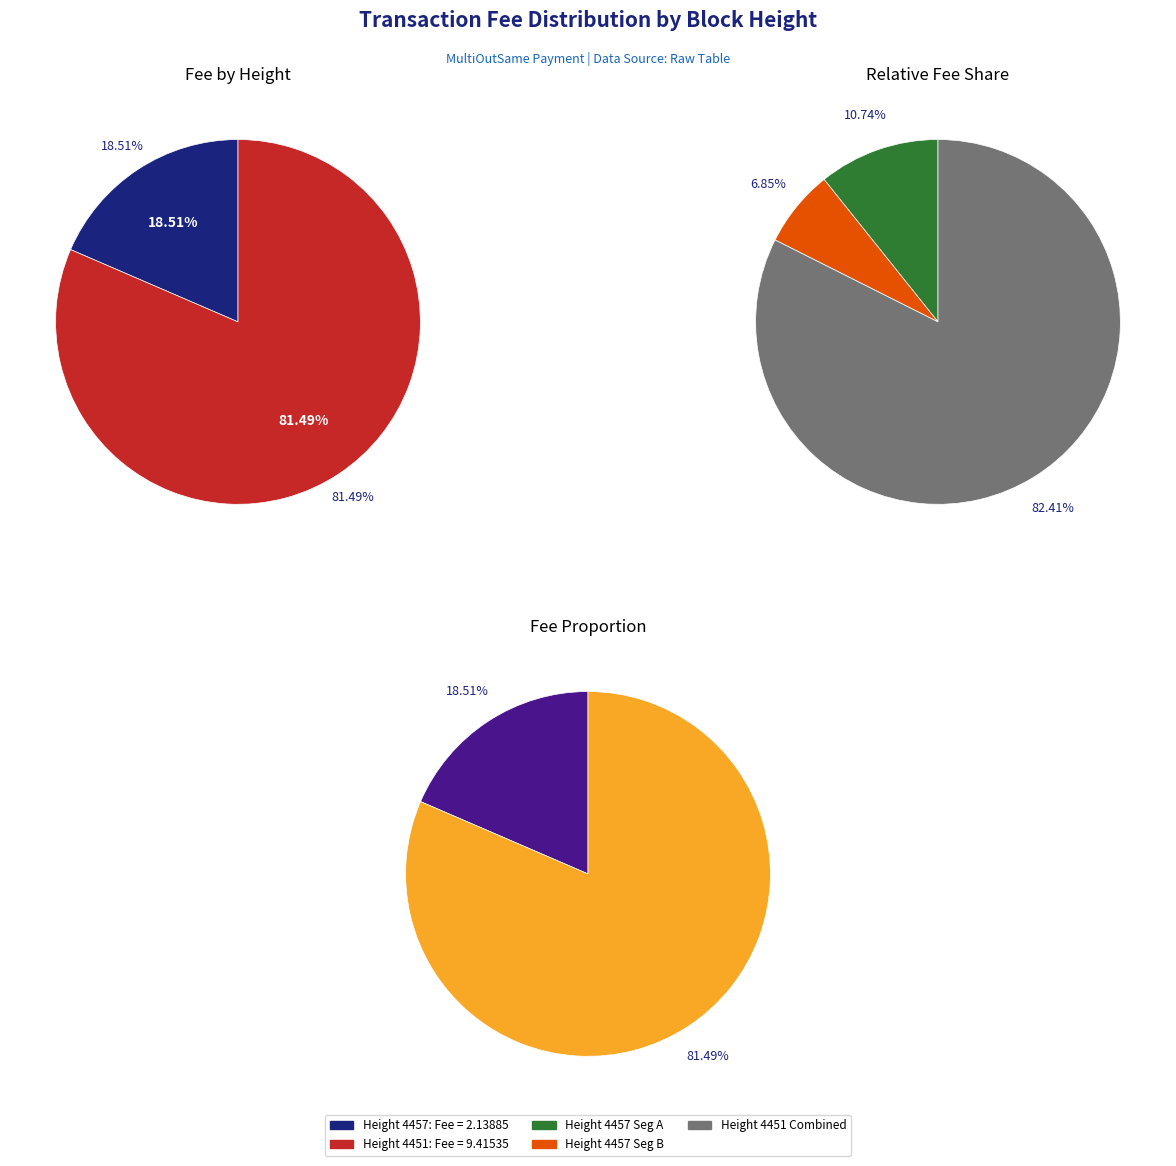

True or false: 4457 accounts for 19% of the total.

True